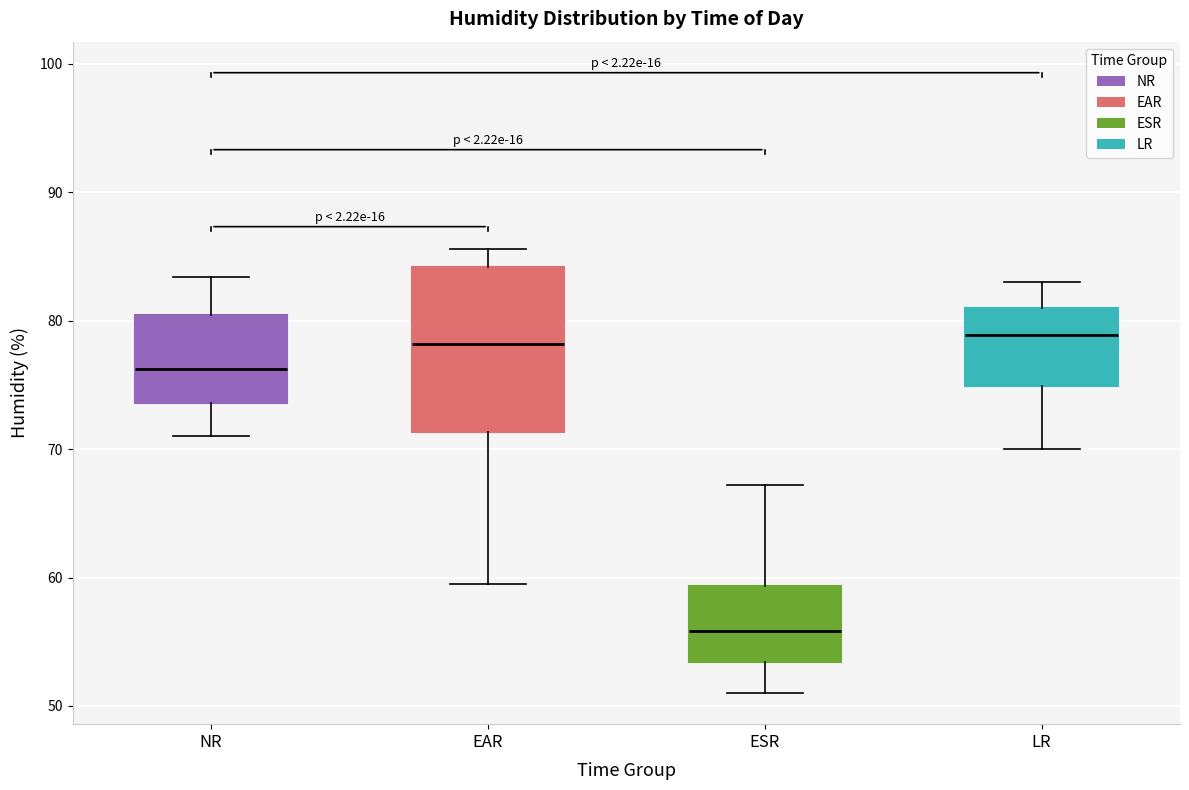

Which box's median line is the lowest?

ESR